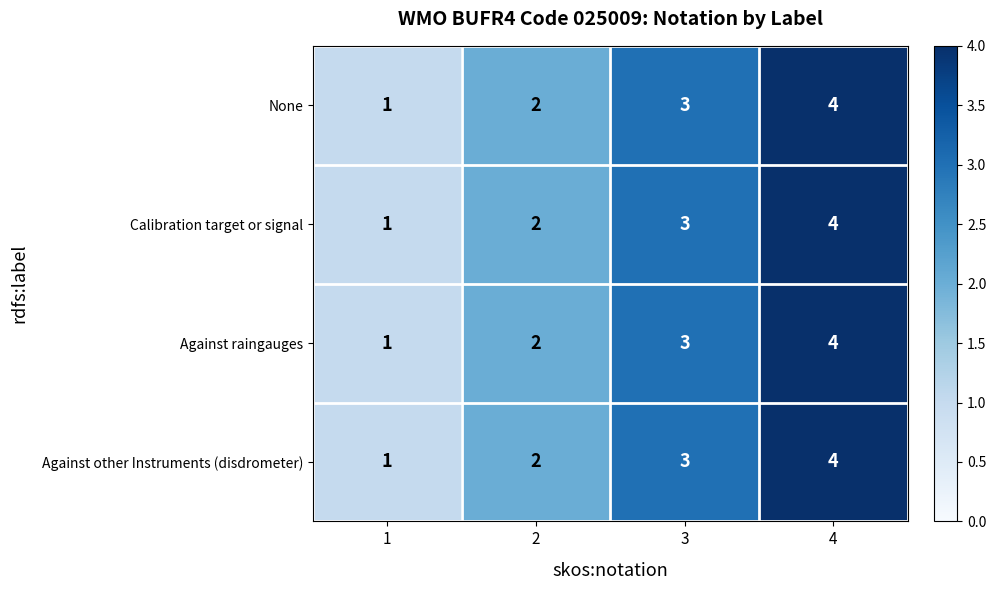

List the labels in order of Against other Instruments (disdrometer) value, largest first.

4, 3, 2, 1